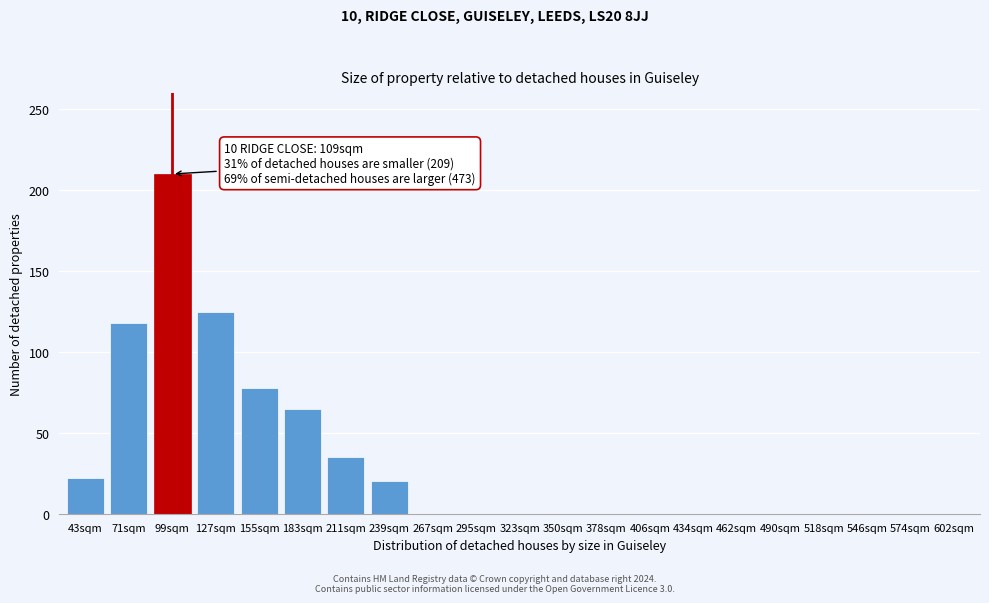

Reading right to left, extract all data points from this chart.

602sqm=0	574sqm=0	546sqm=0	518sqm=0	490sqm=0	462sqm=0	434sqm=0	406sqm=0	378sqm=0	350sqm=0	323sqm=0	295sqm=0	267sqm=0	239sqm=20	211sqm=35	183sqm=65	155sqm=78	127sqm=125	99sqm=210	71sqm=118	43sqm=22